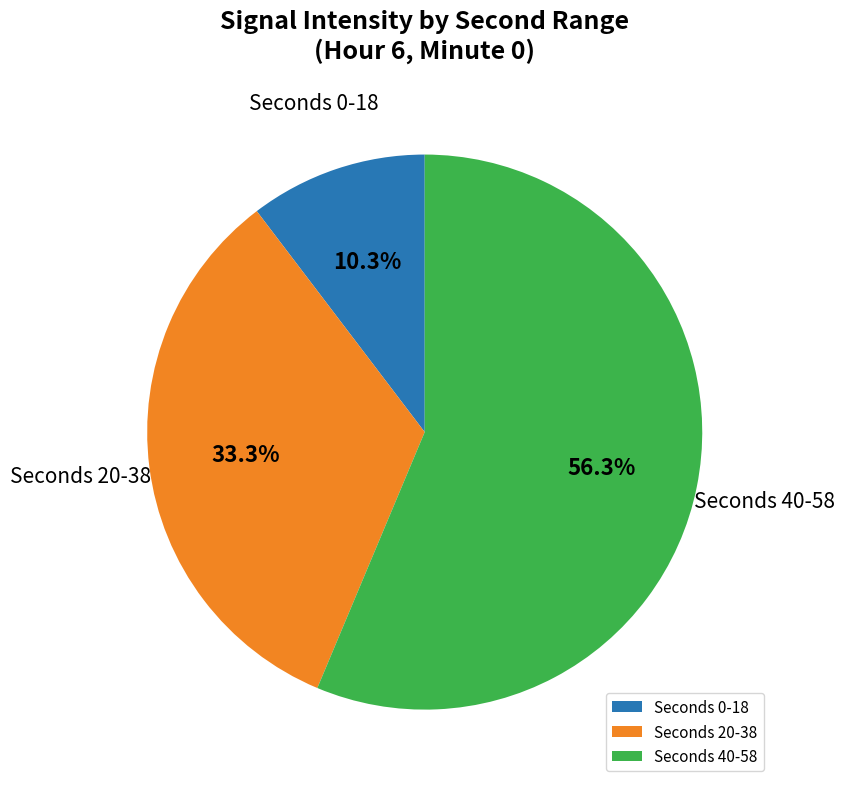

Rank the categories by value from lowest to highest.

Seconds 0-18, Seconds 20-38, Seconds 40-58